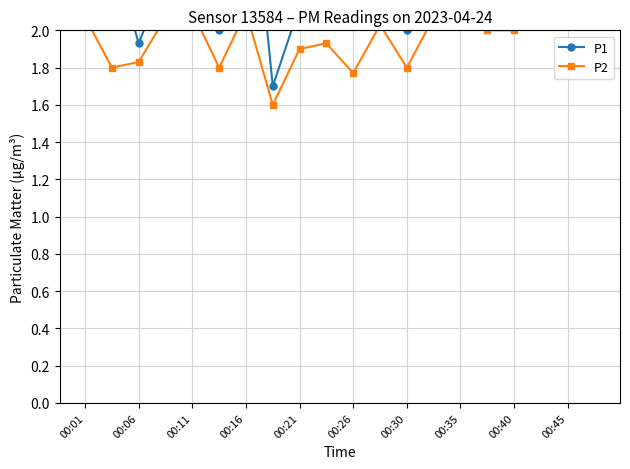

Reading right to left, what are all the values shown in this chart?

P1: 2.4	3.0	2.3	2.5	2.4	2.4	2.6	2.0	2.1	2.2	2.1	2.1	1.7	3.1	2.0	3.2	2.3	1.9	2.4	2.3
P2: 2.2	2.1	2.1	2.0	2.0	2.2	2.1	1.8	2.0	1.8	1.9	1.9	1.6	2.1	1.8	2.1	2.1	1.8	1.8	2.1